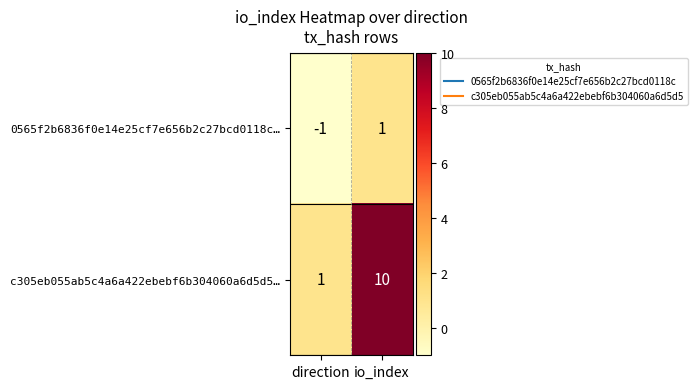

Reading right to left, transcribe all the data shown in this chart.

0565f2b6836f0e14e25cf7e656b2c27bcd0118c…: io_index=1	direction=-1
c305eb055ab5c4a6a422ebebf6b304060a6d5d5…: io_index=10	direction=1